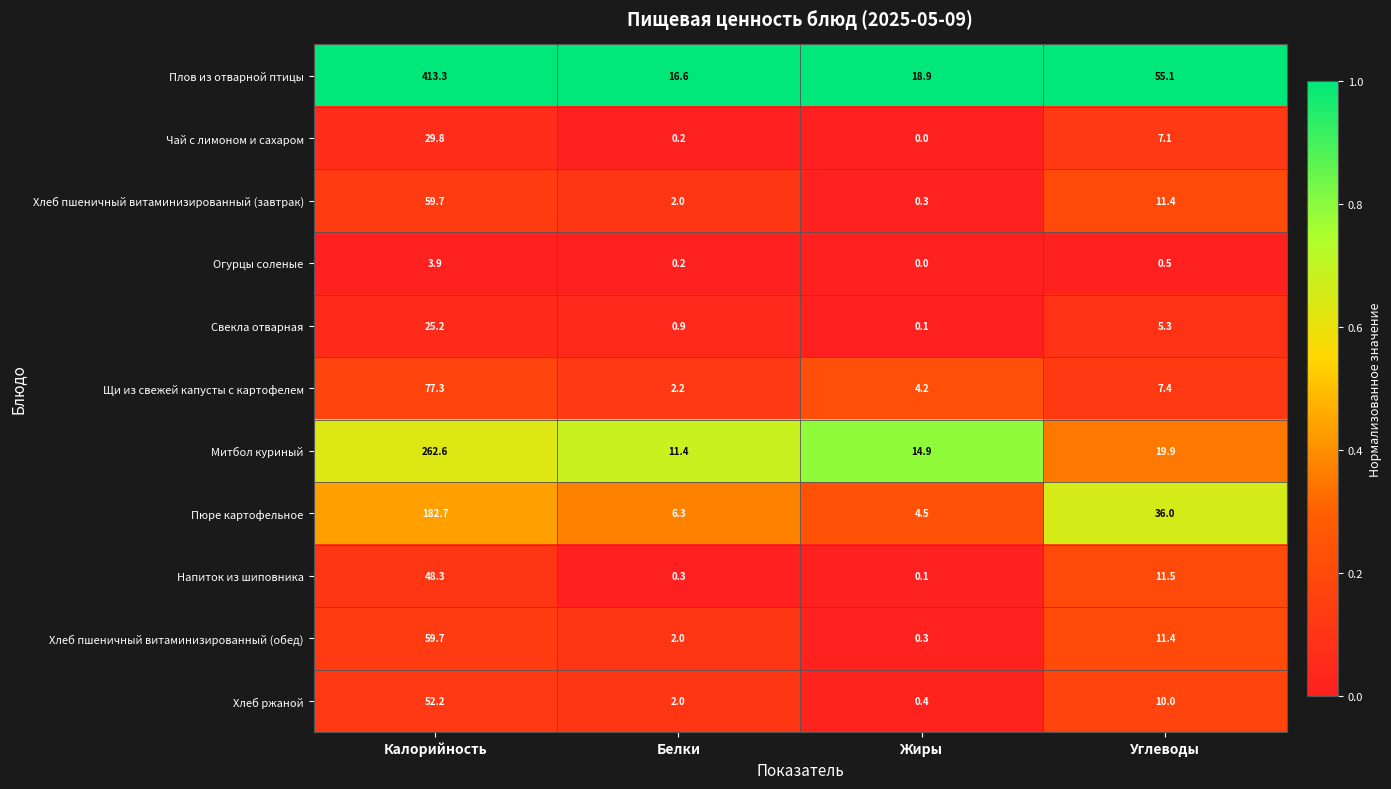

What is the sum of the Огурцы соленые values at Жиры and Углеводы?

0.5